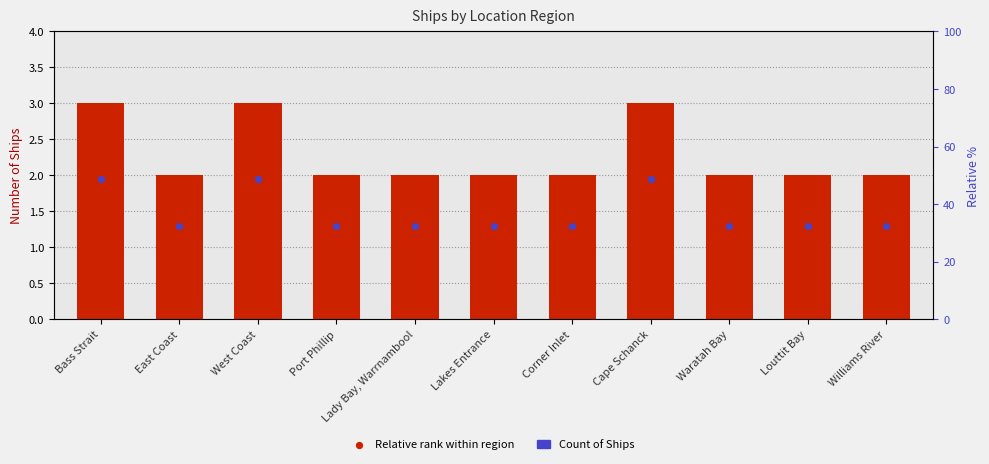

At which category is the sum across all series the highest?

Bass Strait